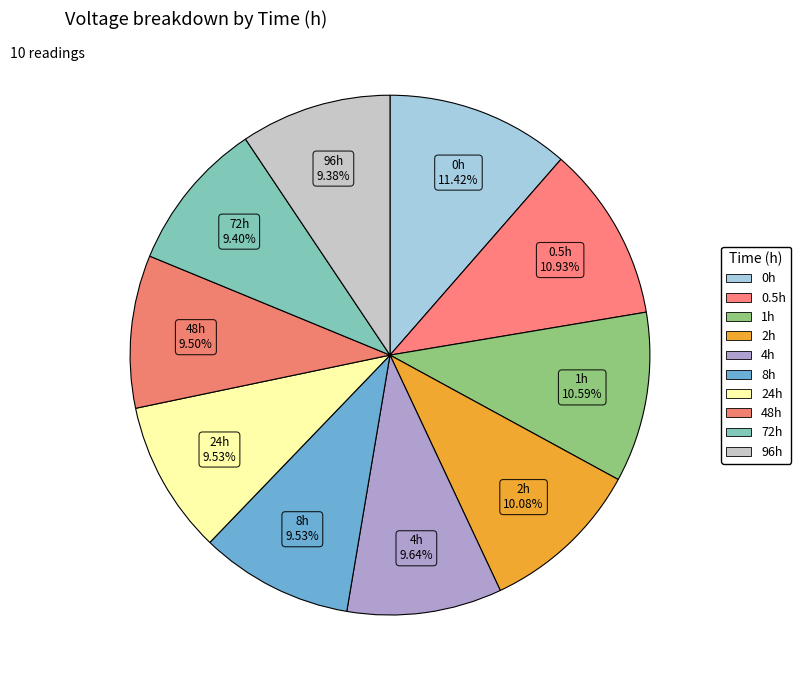

How many segments does this pie chart have?

10